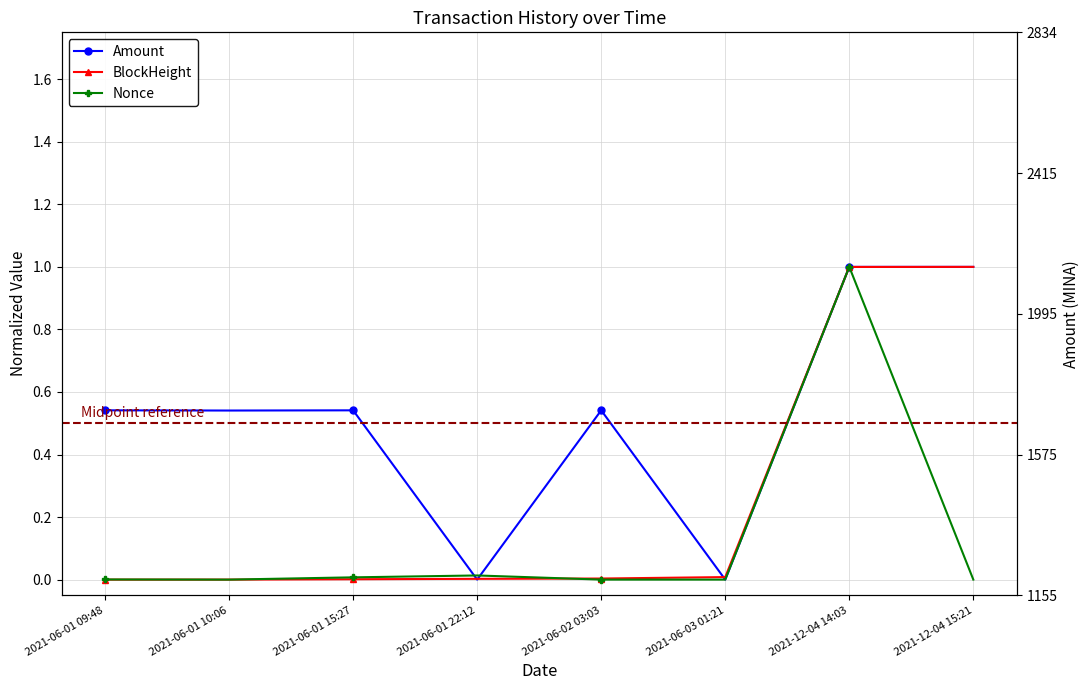

The value of Amount at 2021-06-03 01:21 is 0.3. True or false?

False